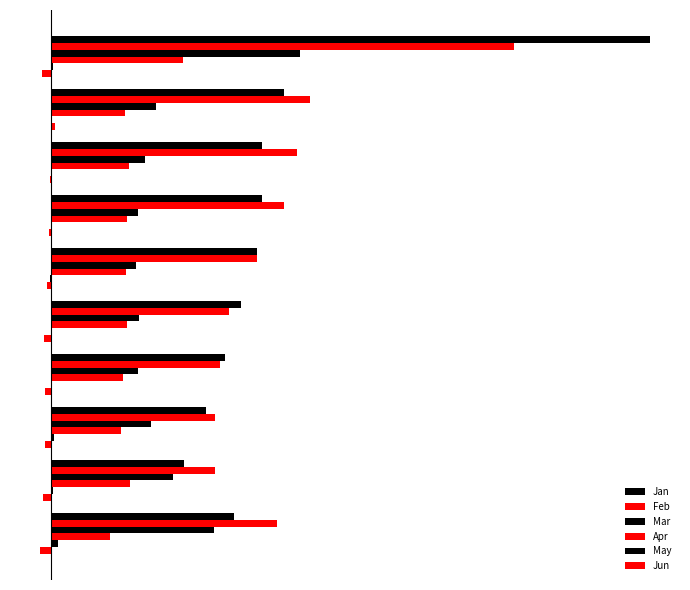

How many data points does each series have?

10